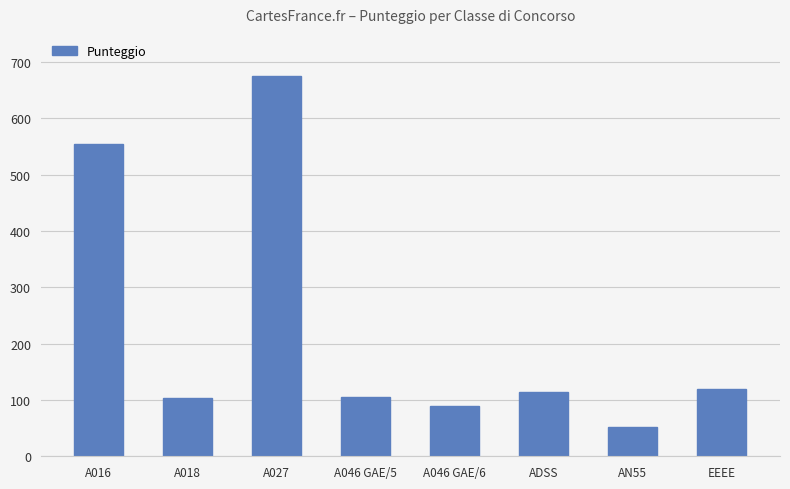

What is the label of the 8th bar from the left?

EEEE